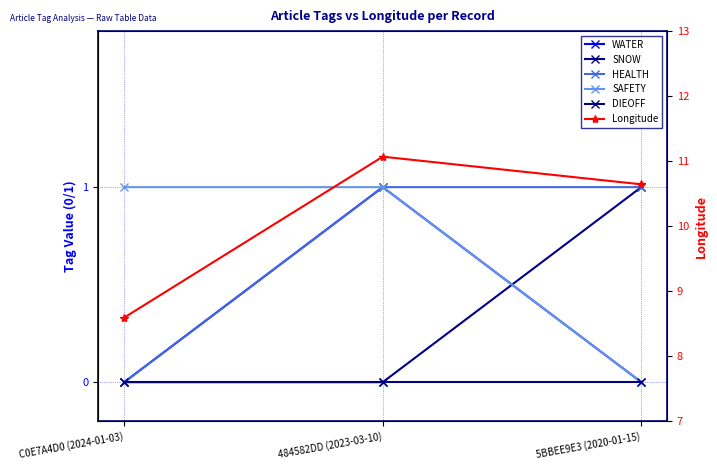

At C0E7A4D0 (2024-01-03), list the series in order from largest to smallest.

Longitude, SAFETY, WATER, SNOW, HEALTH, DIEOFF